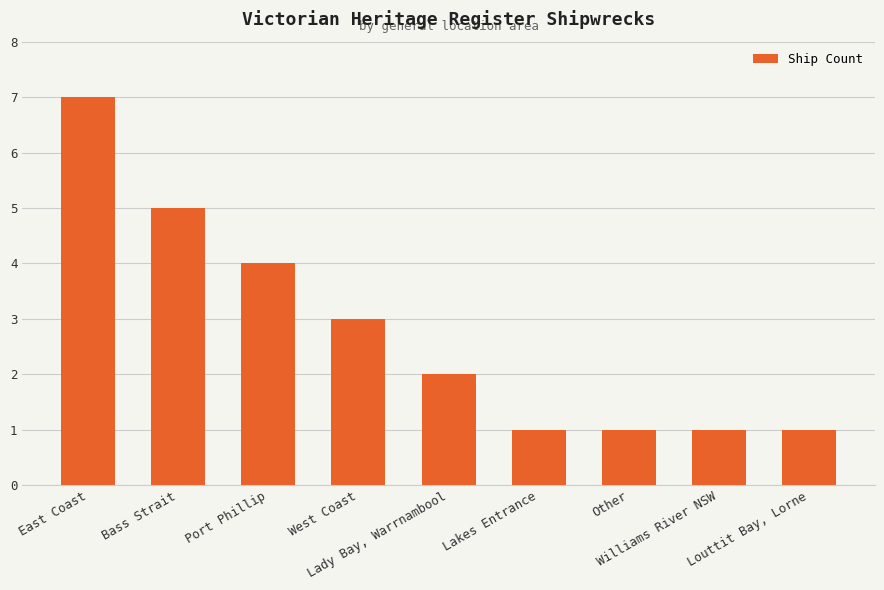

What is the difference between the maximum and minimum values?

6